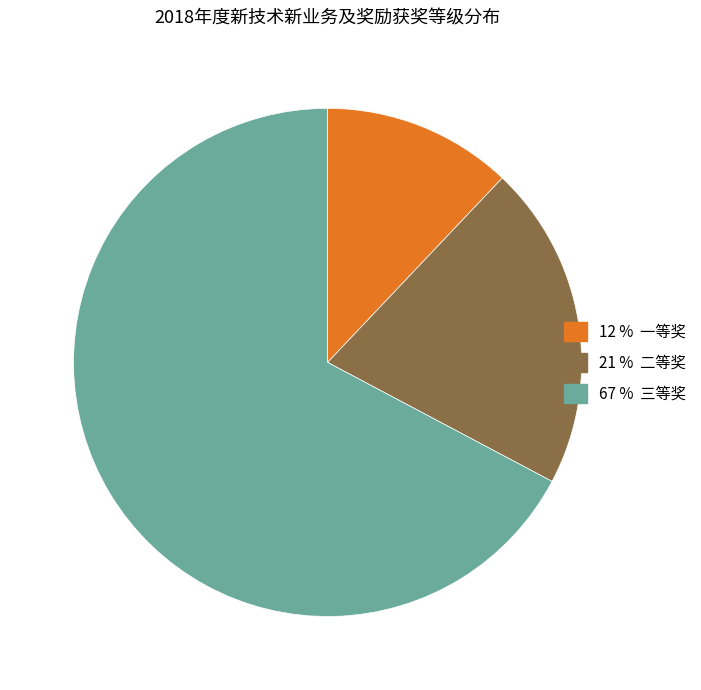

Does any single category account for the majority?

Yes